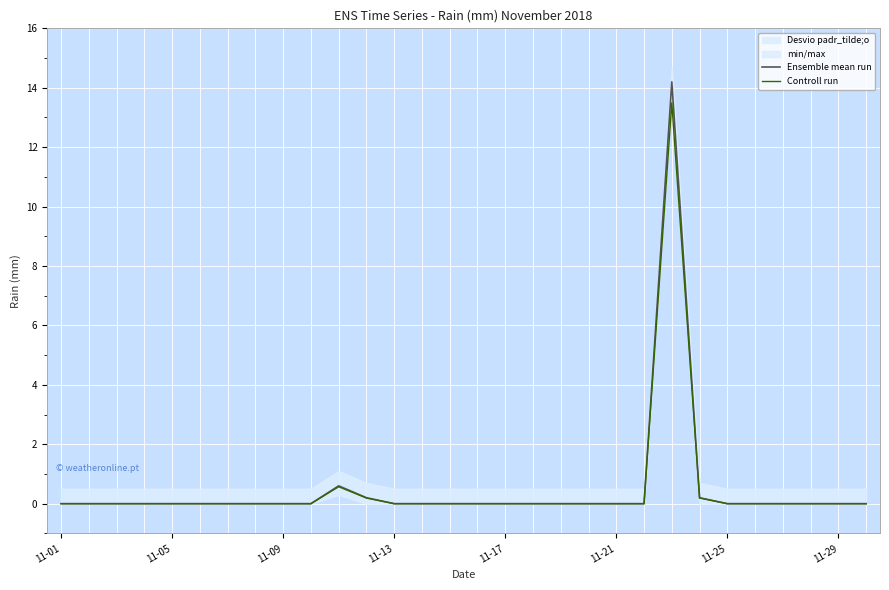

True or false: Controll run and Ensemble mean run intersect in this chart.

False